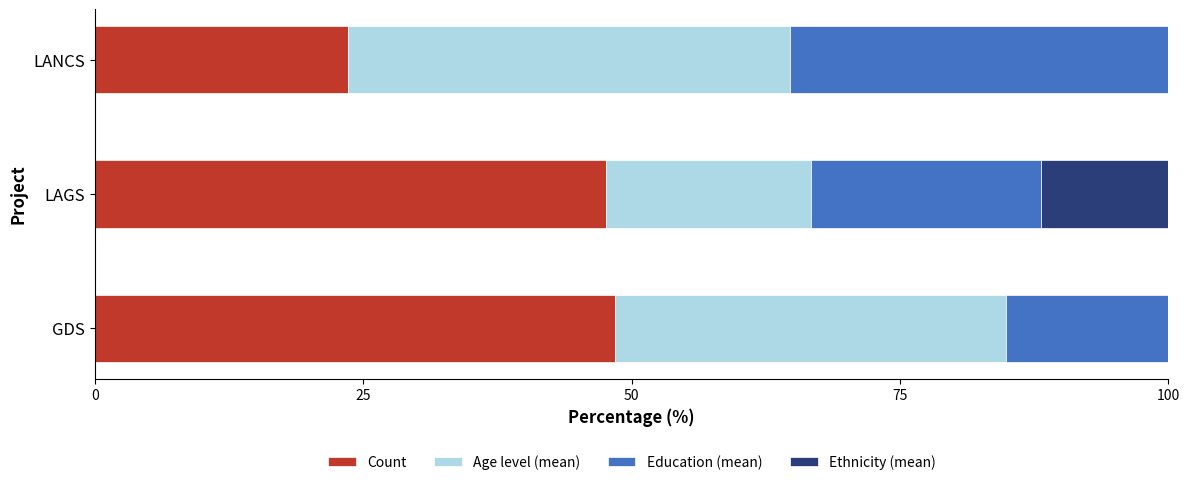

What is the total value across all series at GDS?

100.0